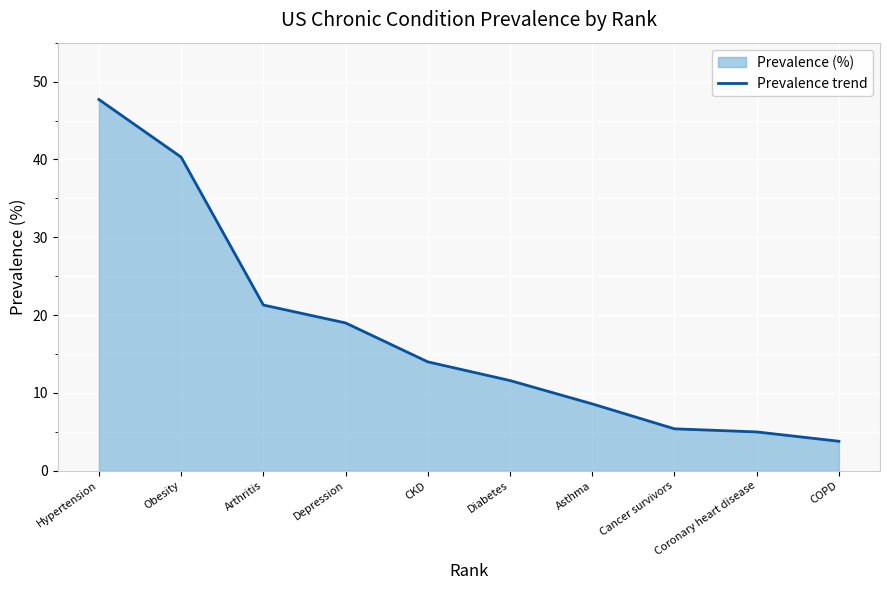

What is the smallest value displayed?

3.8